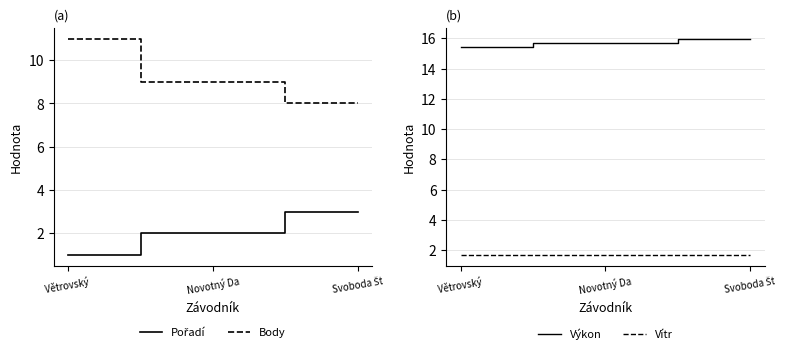

List the series in order of their peak value, lowest first.

Vítr, Pořadí, Body, Výkon